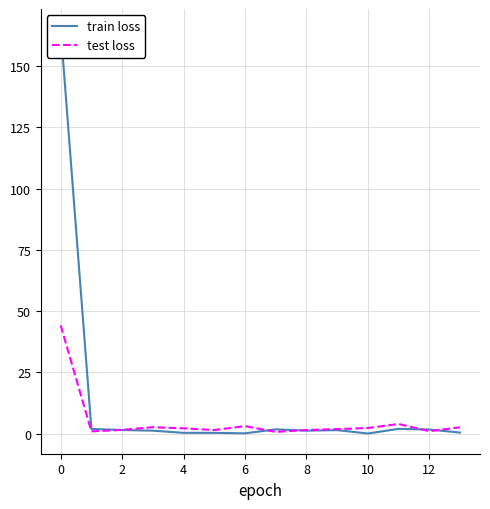

Which series has the largest range (max minus min)?

train loss